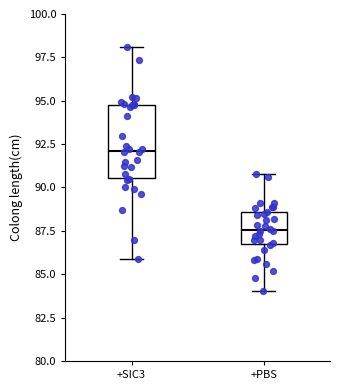

Reading left to right, read every box against the y-axis: the position of its median line, the range the box covers, and the ends of its whiskers. The values are not printed on the chart, so give them approximately, as read against the axis.

+SIC3: median 92.0, box 90.5 to 94.5, whiskers 86.0 to 98.0
+PBS: median 87.5, box 86.5 to 88.5, whiskers 84.0 to 91.0